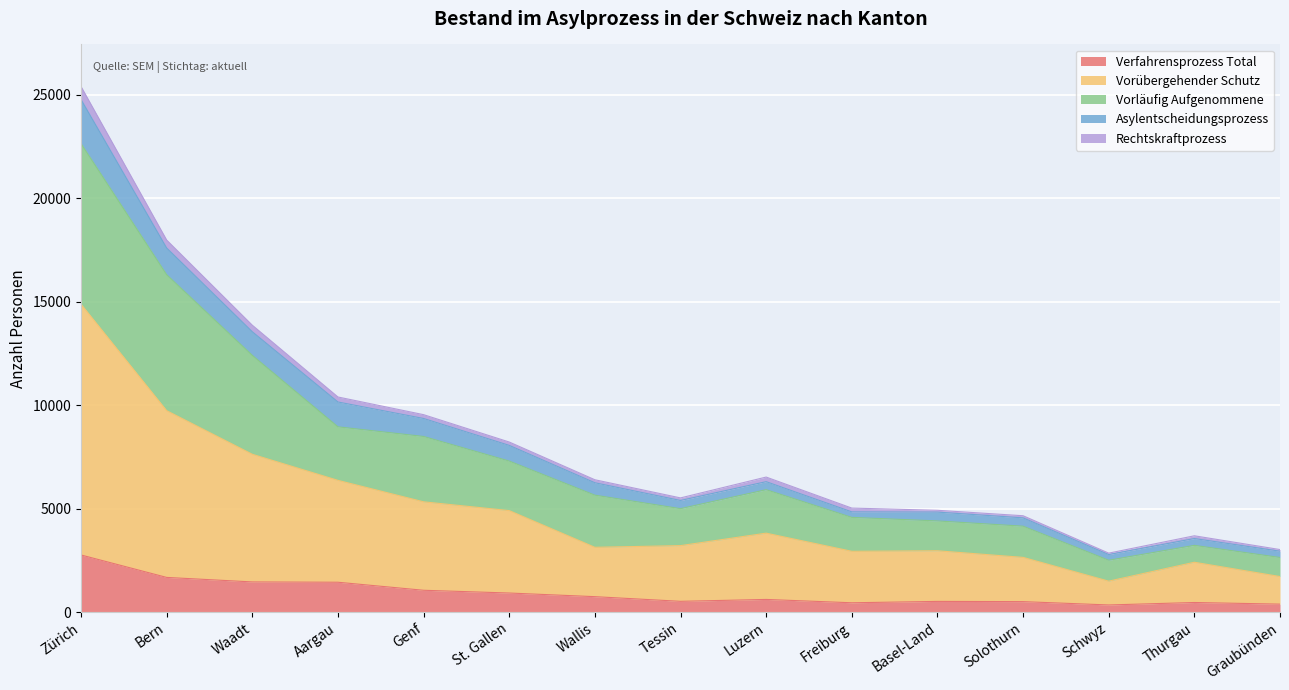

What is the highest value of the Verfahrensprozess Total series?

2758